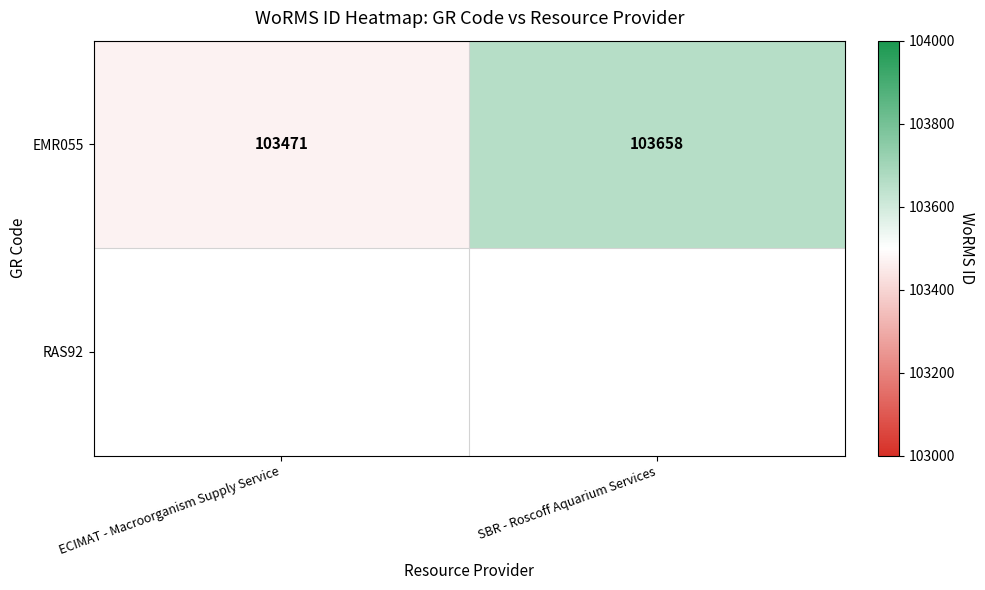

What is the maximum value for EMR055?

103658